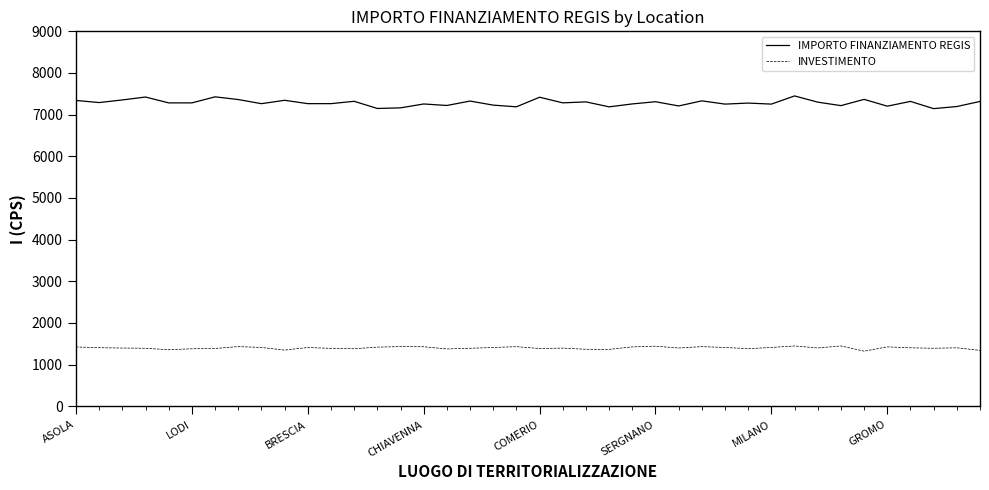

At how many categories does at least one series exceed 5956?

40